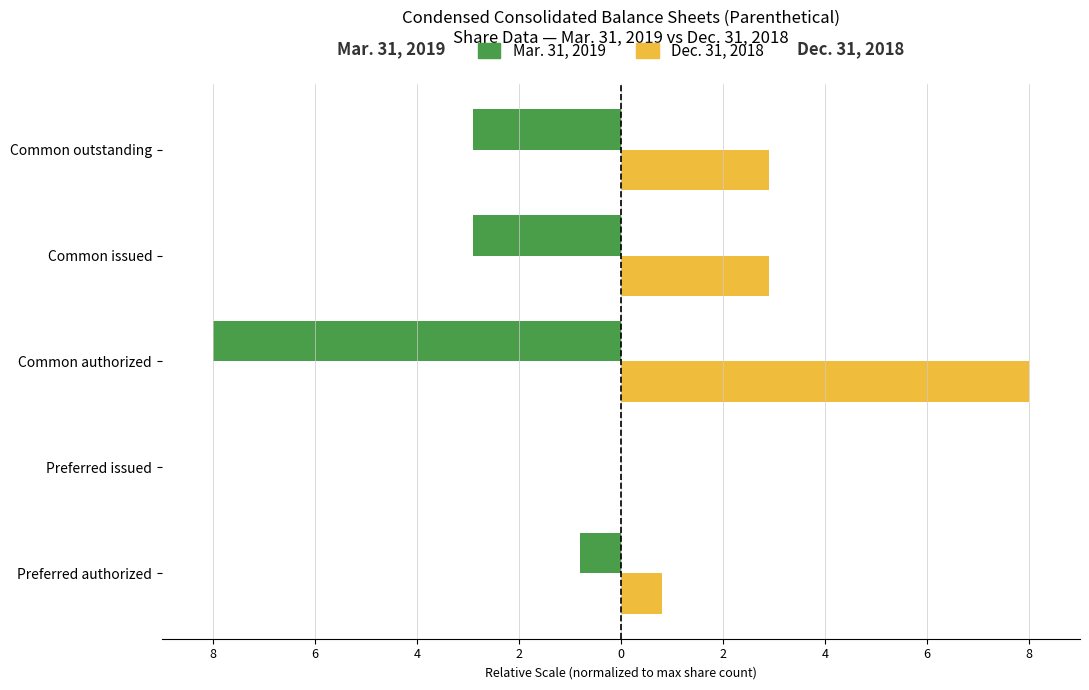

What are all the series names shown in the legend?

Mar. 31, 2019, Dec. 31, 2018